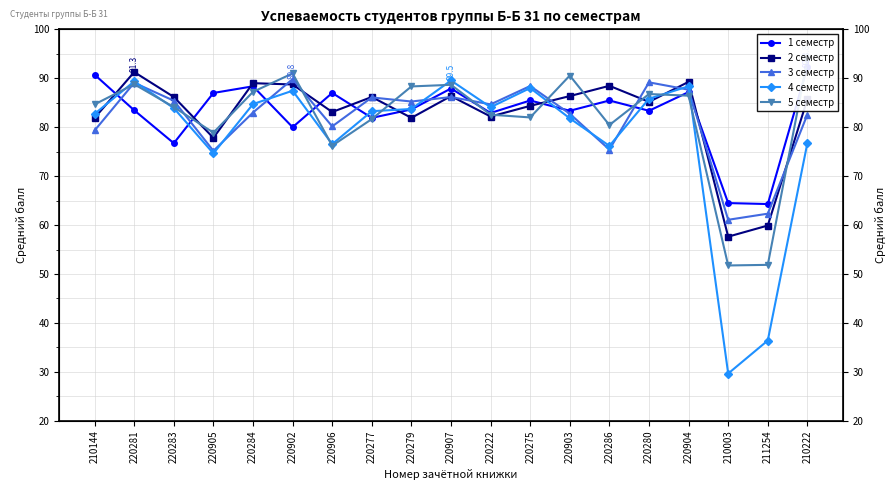

What are all the series names shown in the legend?

1 семестр, 2 семестр, 3 семестр, 4 семестр, 5 семестр